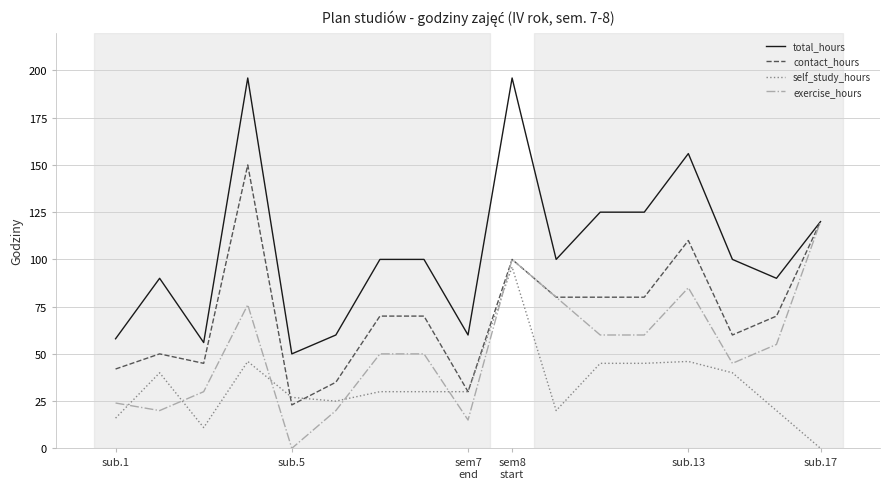

What are all the series names shown in the legend?

total_hours, contact_hours, self_study_hours, exercise_hours